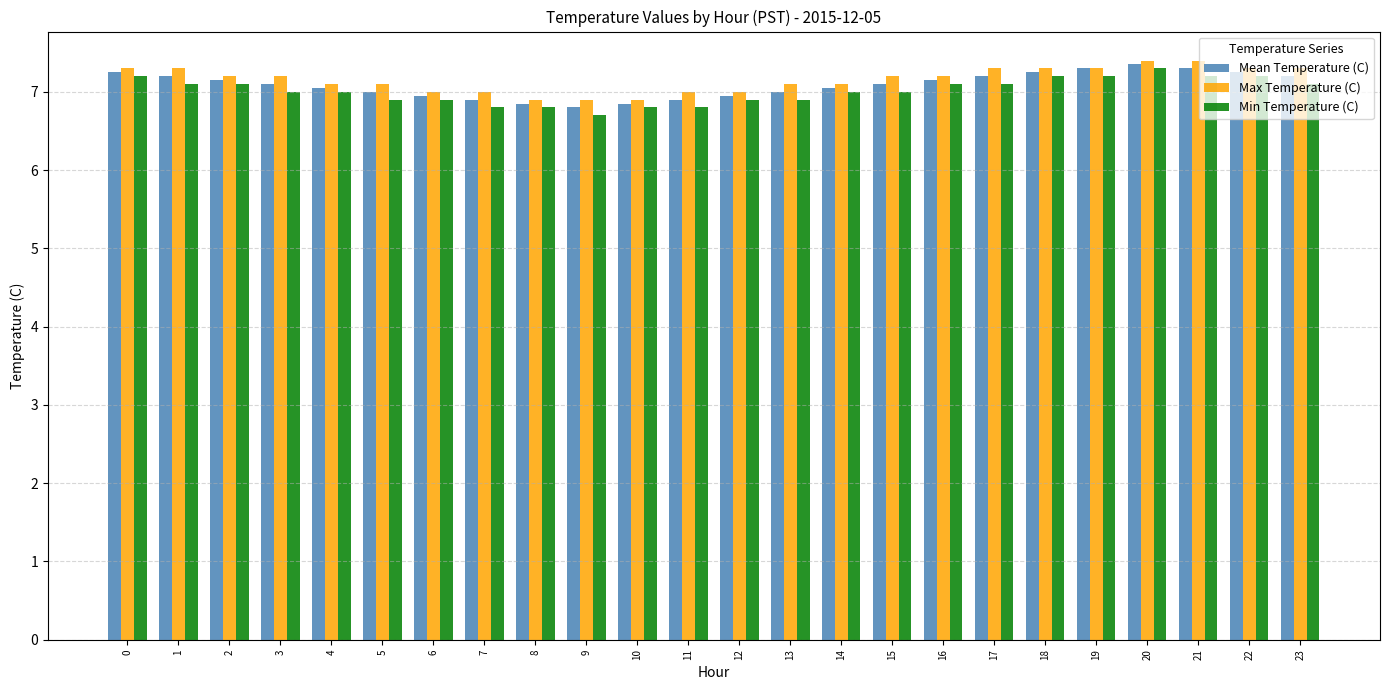

What are all the series names shown in the legend?

Mean Temperature (C), Max Temperature (C), Min Temperature (C)